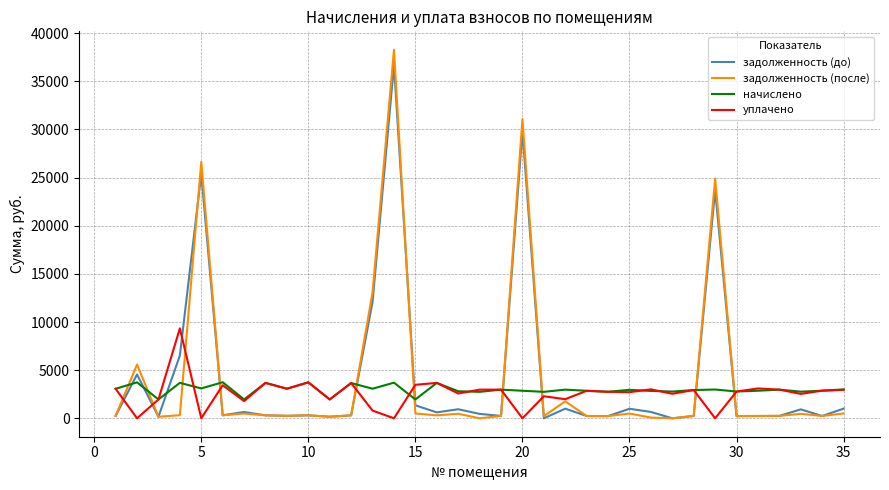

What is the average value of the начислено series?

2978.5